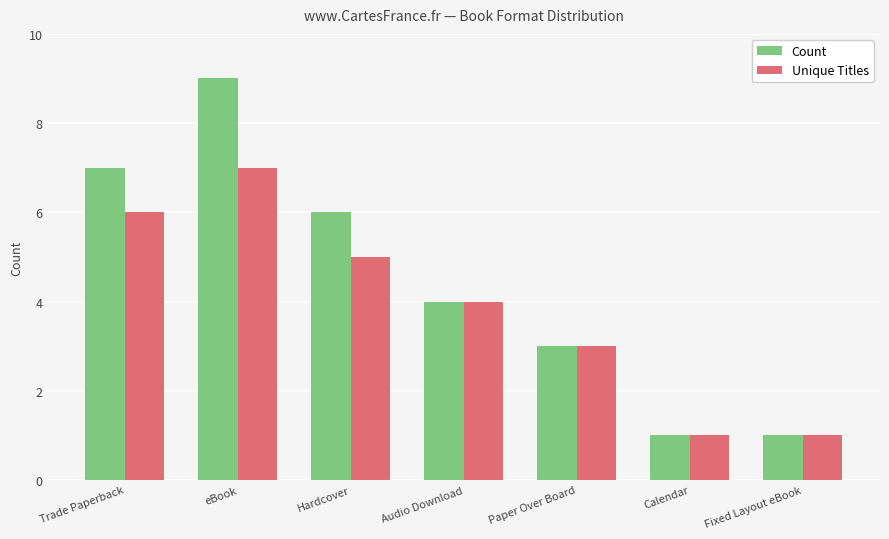

The value of Count at eBook is 16. True or false?

False